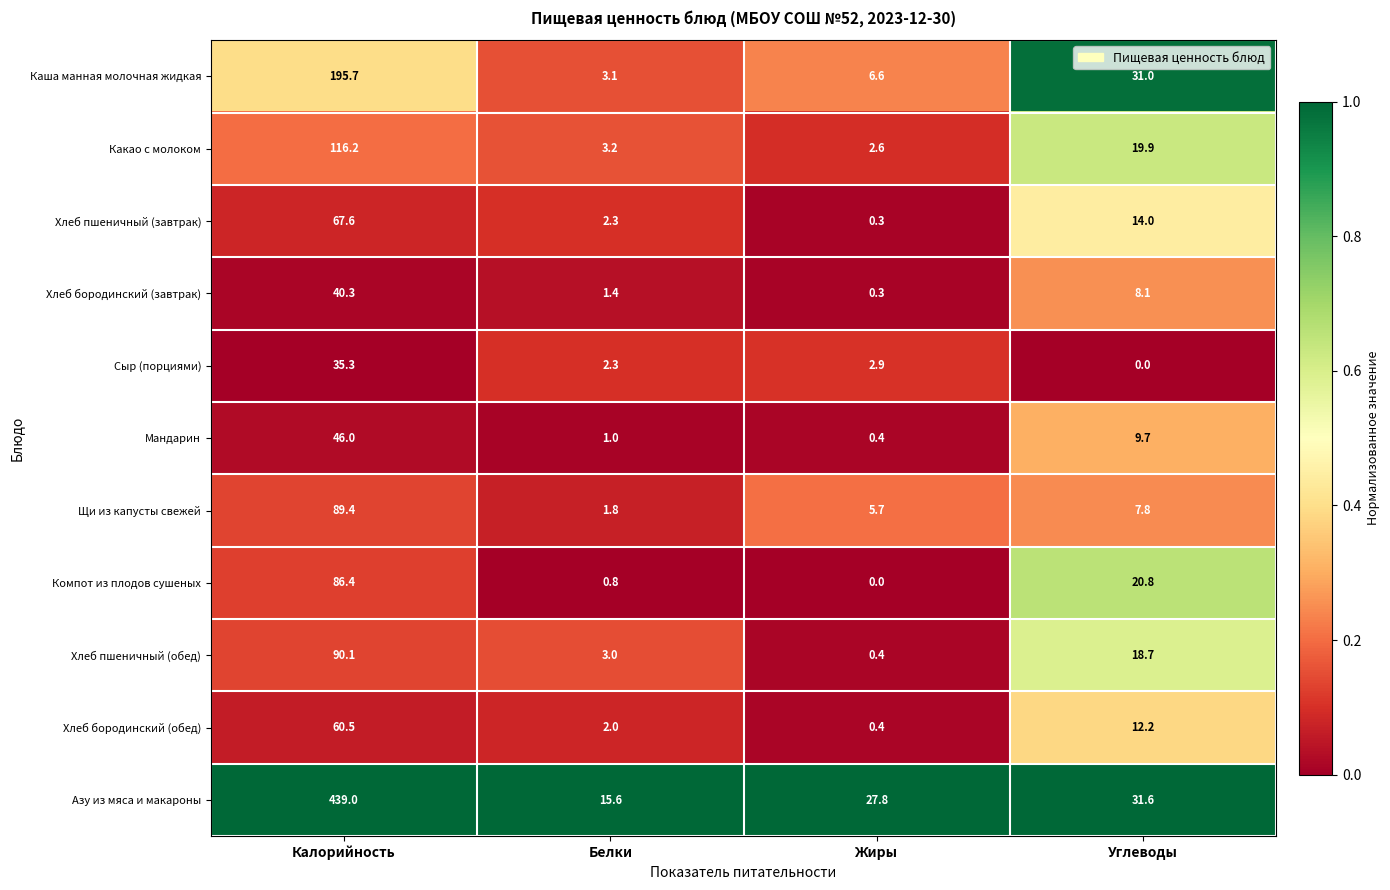

Where does the Азу из мяса и макароны series first go above 31?

Калорийность